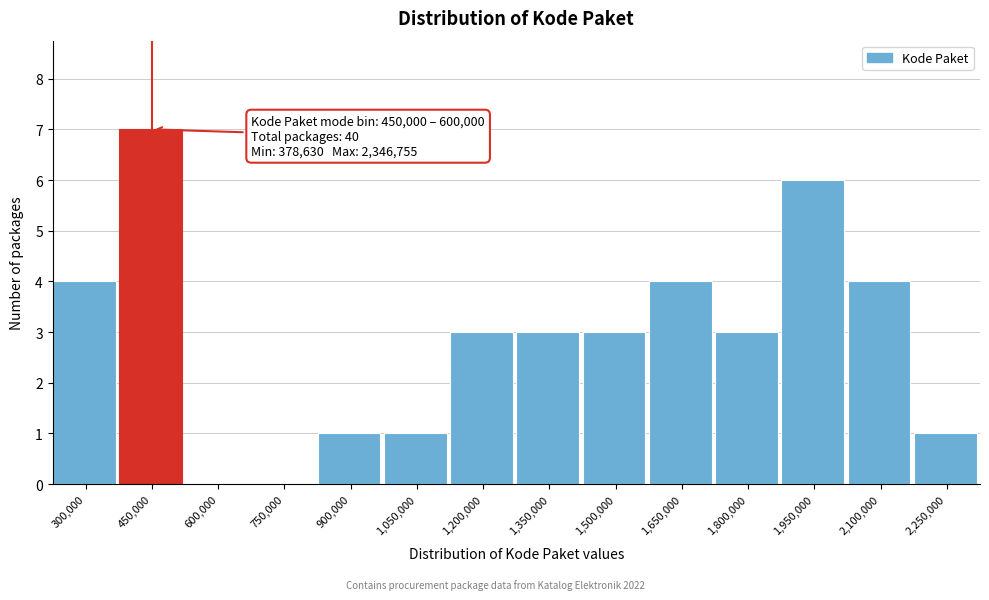

Reading left to right, list all the values displayed in this chart.

300,000=4	450,000=7	600,000=0	750,000=0	900,000=1	1,050,000=1	1,200,000=3	1,350,000=3	1,500,000=3	1,650,000=4	1,800,000=3	1,950,000=6	2,100,000=4	2,250,000=1